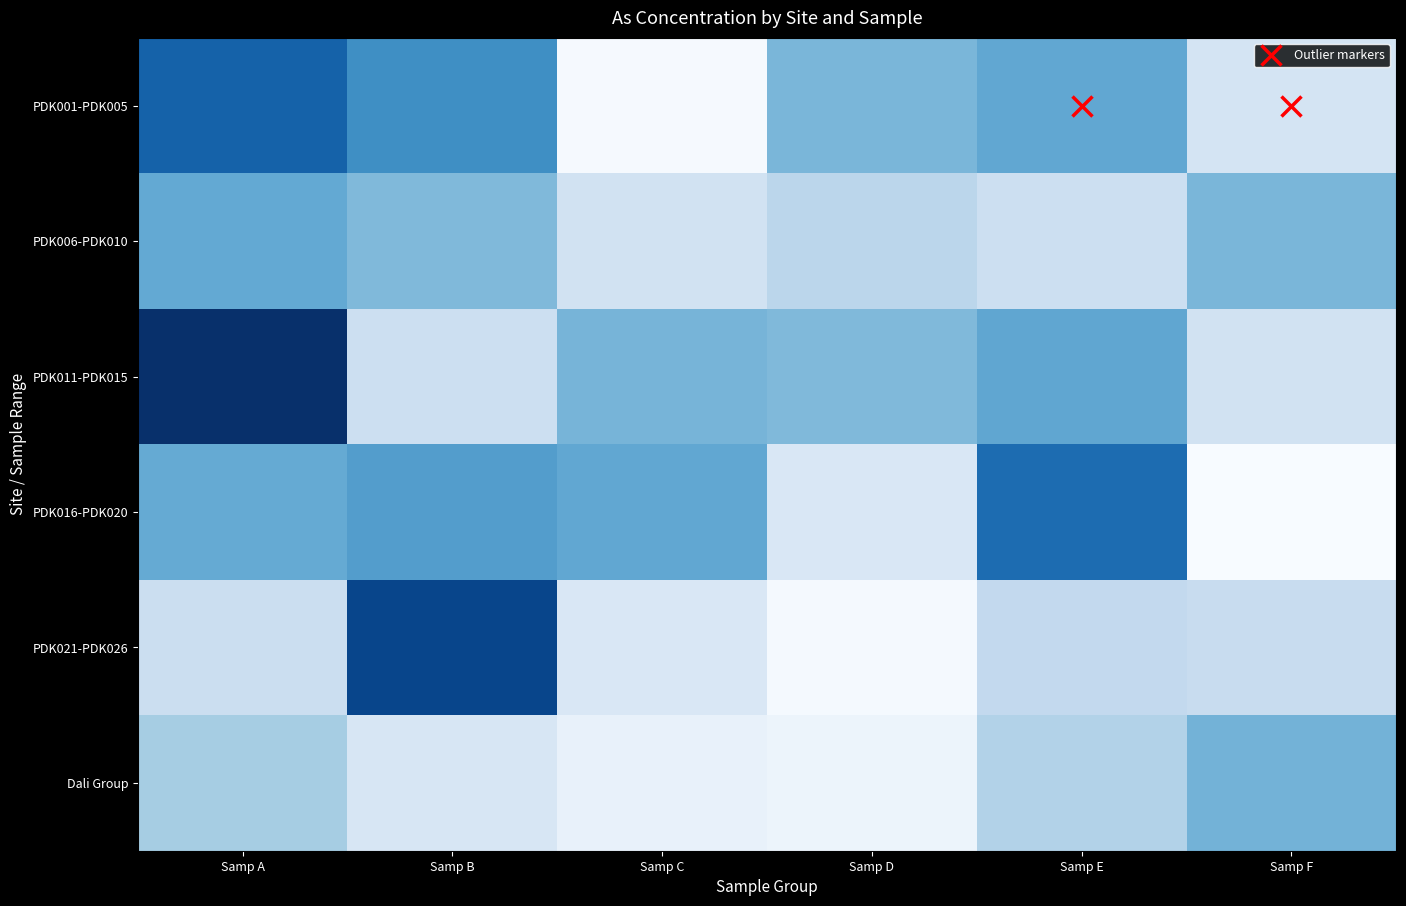

Count the number of data series in this chart.

6